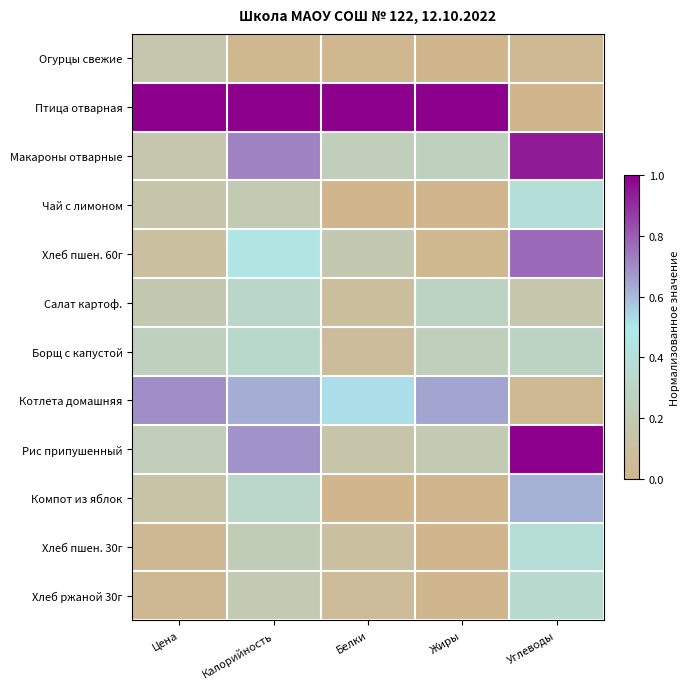

Reading right to left, transcribe all the data shown in this chart.

Огурцы свежие: Углеводы=0.0	Жиры=0.0	Белки=0.0	Калорийность=0.0	Цена=0.2
Птица отварная: Углеводы=0.0	Жиры=1.0	Белки=1.0	Калорийность=1.0	Цена=1.0
Макароны отварные: Углеводы=0.9	Жиры=0.3	Белки=0.2	Калорийность=0.7	Цена=0.2
Чай с лимоном: Углеводы=0.4	Жиры=0.0	Белки=0.0	Калорийность=0.2	Цена=0.2
Хлеб пшен. 60г: Углеводы=0.8	Жиры=0.0	Белки=0.2	Калорийность=0.5	Цена=0.1
Салат картоф.: Углеводы=0.2	Жиры=0.3	Белки=0.1	Калорийность=0.3	Цена=0.2
Борщ с капустой: Углеводы=0.3	Жиры=0.2	Белки=0.1	Калорийность=0.3	Цена=0.3
Котлета домашняя: Углеводы=0.0	Жиры=0.6	Белки=0.5	Калорийность=0.6	Цена=0.7
Рис припушенный: Углеводы=1.0	Жиры=0.2	Белки=0.2	Калорийность=0.7	Цена=0.2
Компот из яблок: Углеводы=0.6	Жиры=0.0	Белки=0.0	Калорийность=0.3	Цена=0.1
Хлеб пшен. 30г: Углеводы=0.4	Жиры=0.0	Белки=0.1	Калорийность=0.2	Цена=0.0
Хлеб ржаной 30г: Углеводы=0.4	Жиры=0.0	Белки=0.1	Калорийность=0.2	Цена=0.0